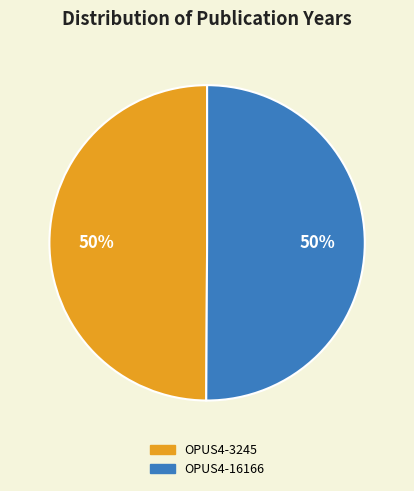

How many segments does this pie chart have?

2